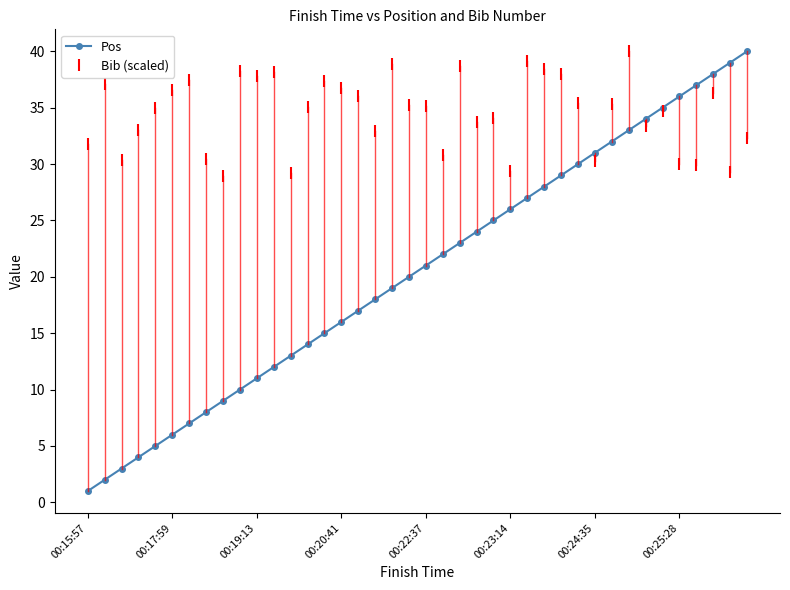

True or false: Pos and Bib (scaled) cross at least once.

True